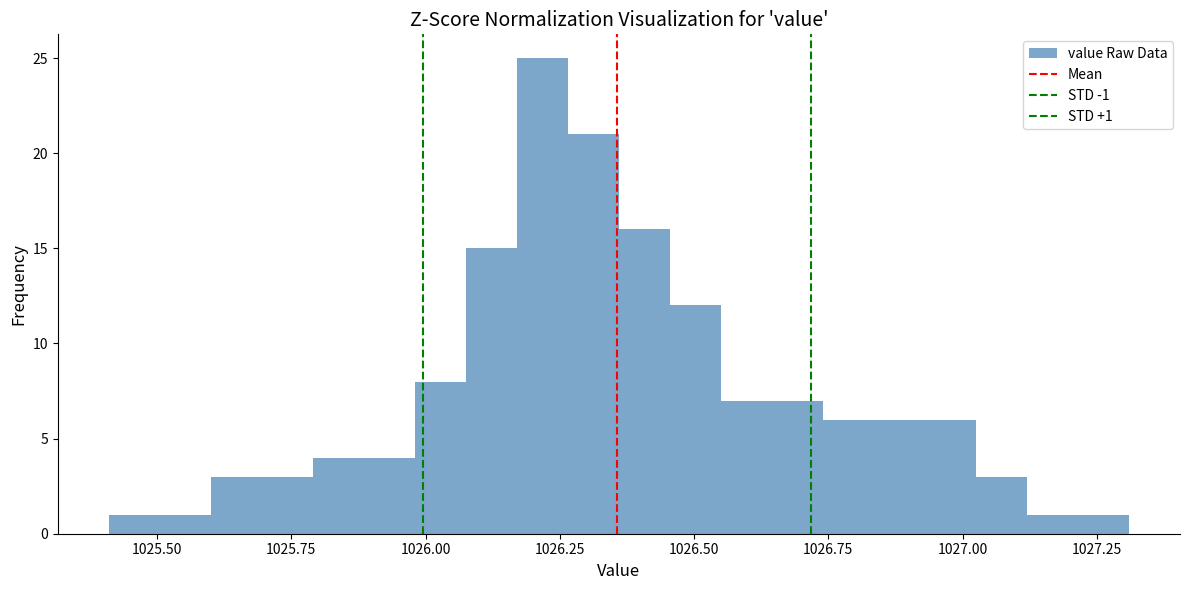

Read against the x-axis, roughly where is the centre of the tallest bar?

1026.20